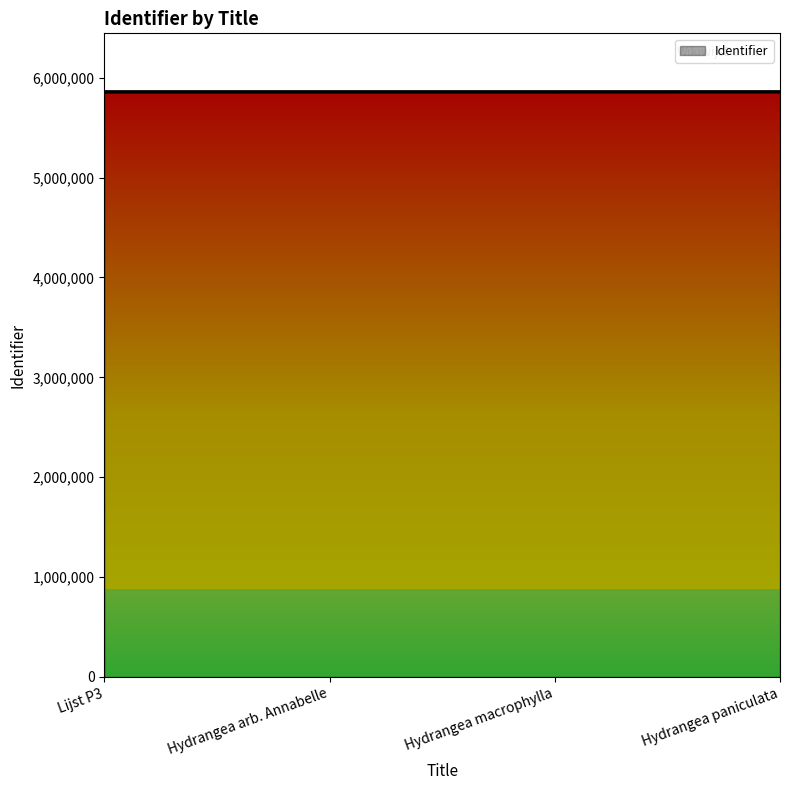

What is the sum of the values at Hydrangea paniculata and Hydrangea macrophylla?

11716418